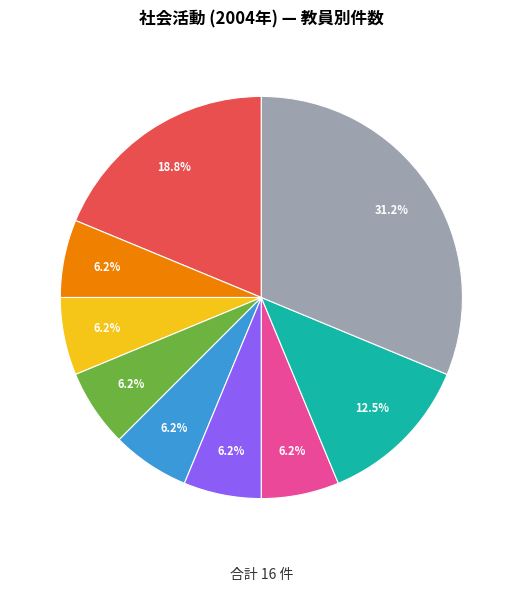

Does any single category account for the majority?

No